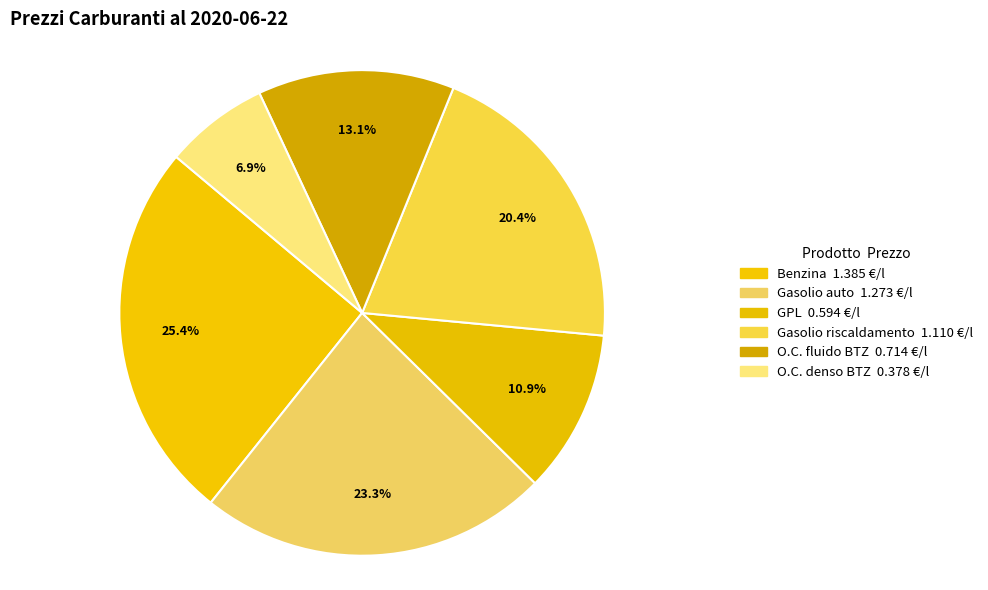

How many slices are in this pie chart?

6